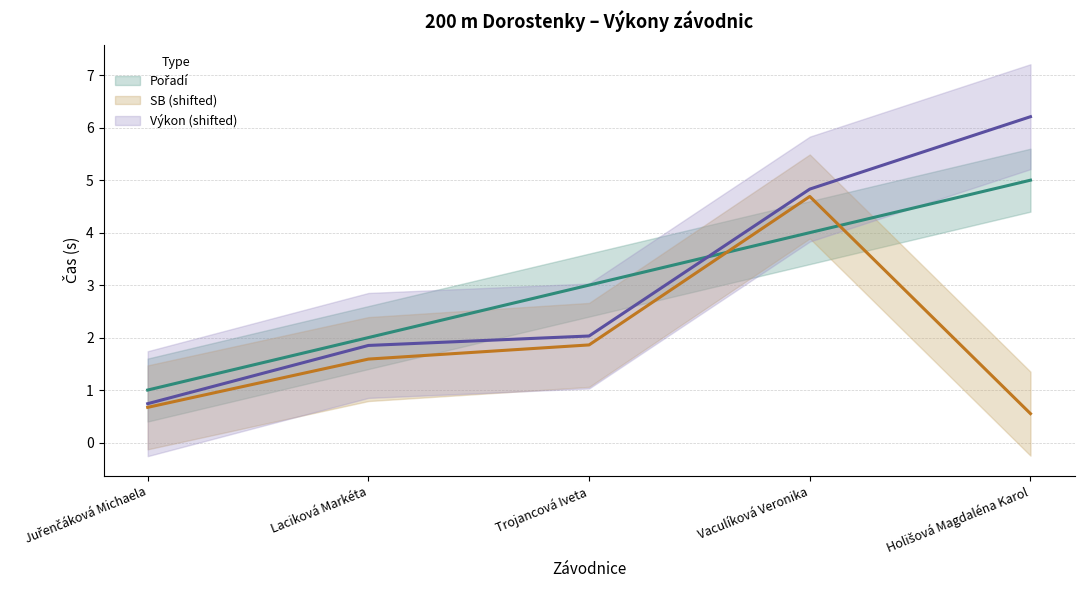

Where do Pořadí and SB first cross each other?

Trojancová Iveta and Vaculíková Veronika